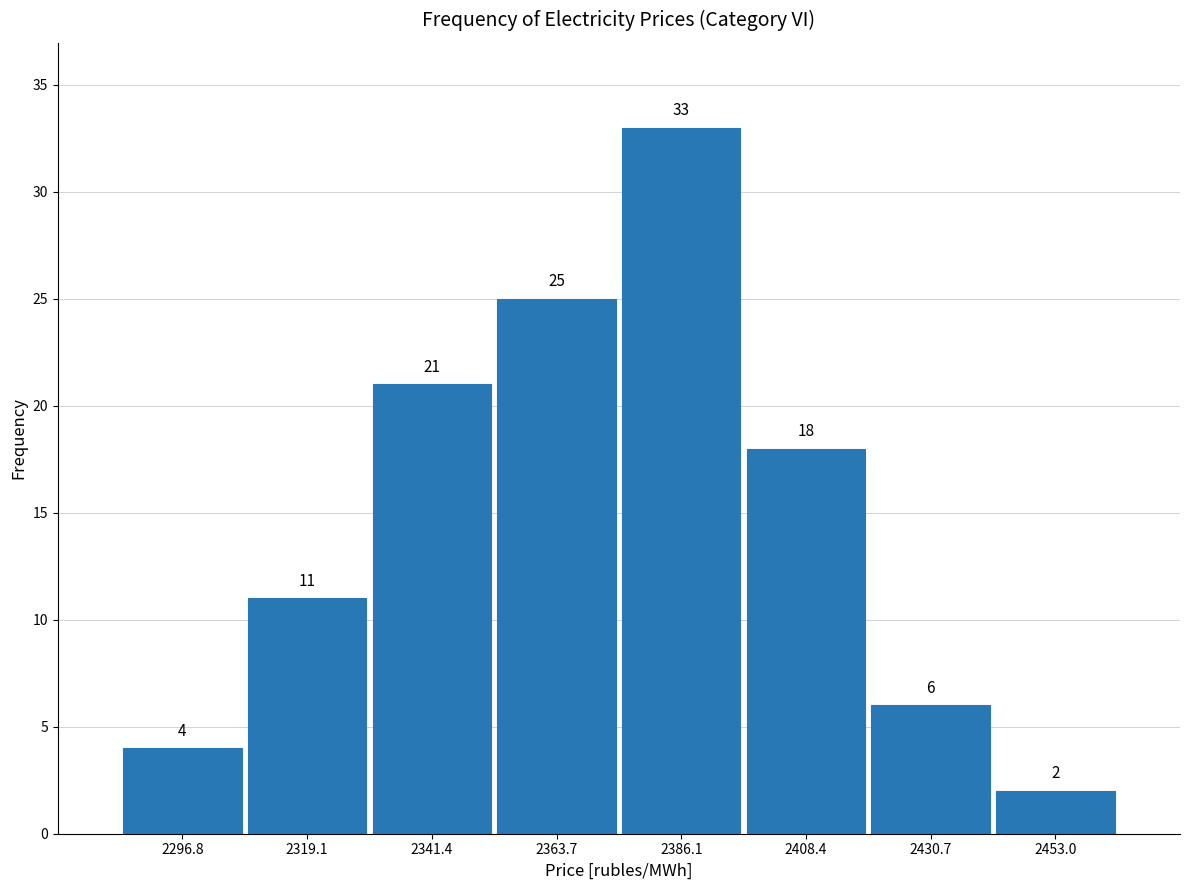

Reading left to right, list every bar in this chart as the range it spans on the x-axis followed by its height. The bar edges are not printed on the chart, so give them approximately, as read against the axis.

2285 to 2310: 4
2310 to 2330: 11
2330 to 2355: 21
2355 to 2375: 25
2375 to 2395: 33
2395 to 2420: 18
2420 to 2440: 6
2440 to 2465: 2